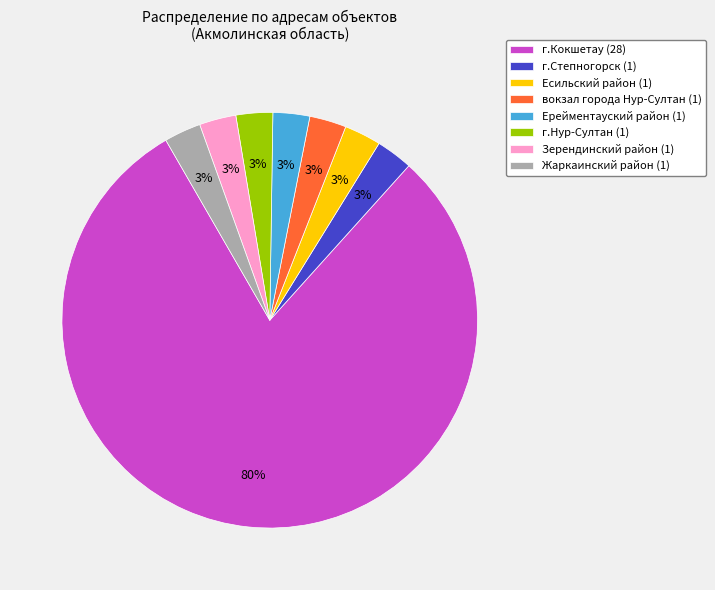

To the nearest percent, what is the average slice percentage?

12%